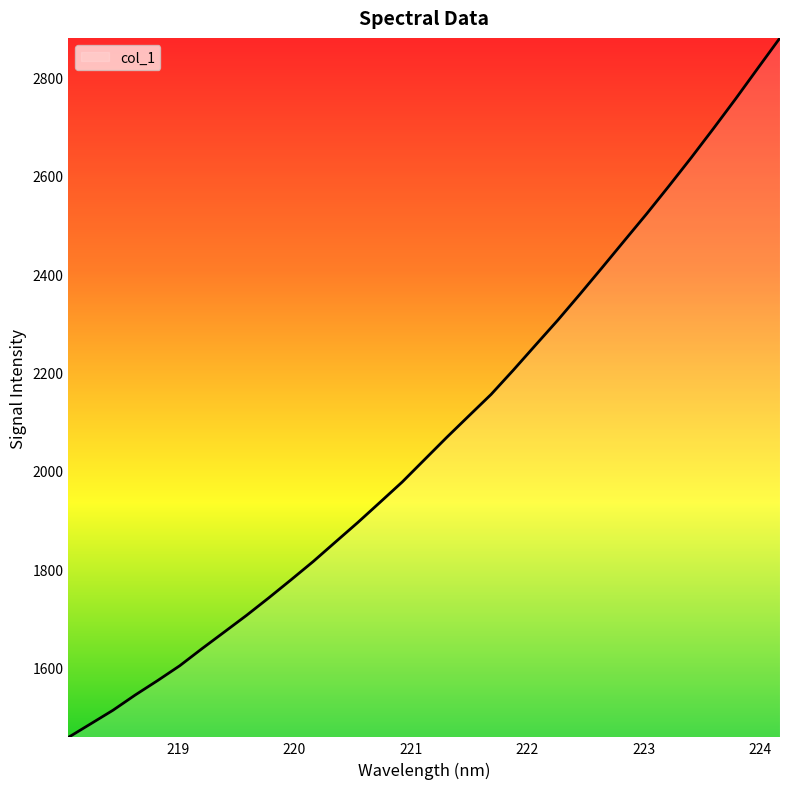

What is the maximum value shown in the chart?

2879.8